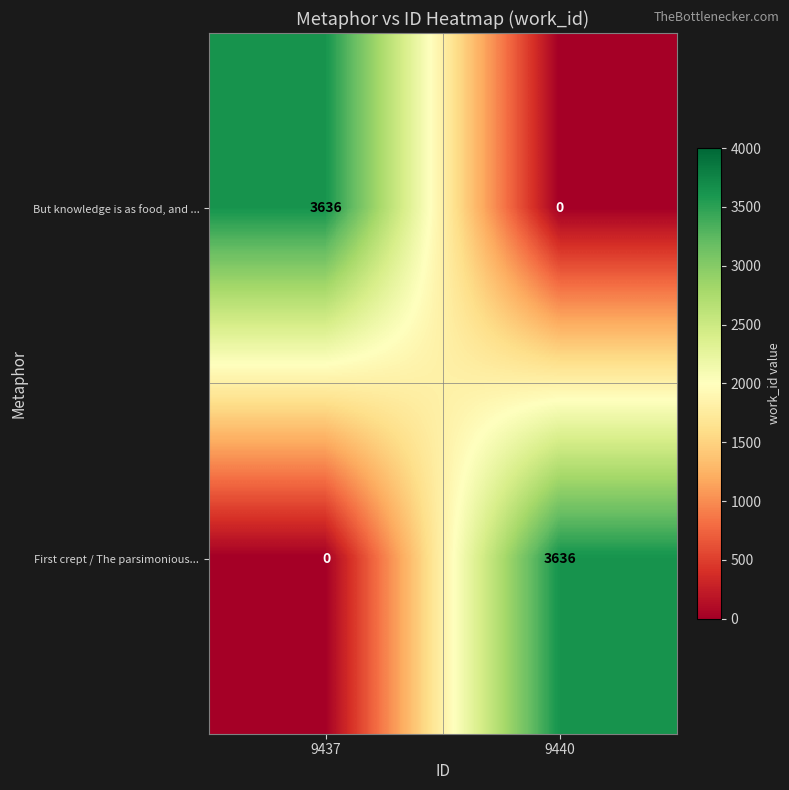

What is the sum of the But knowledge is as food, and ... values at 9437 and 9440?

3636